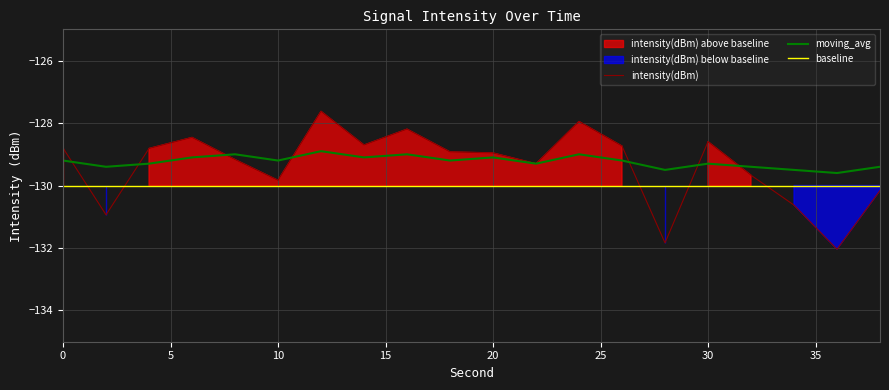

Reading left to right, extract all data points from this chart.

intensity(dBm): -128.8	-130.9	-128.8	-128.5	-129.2	-129.8	-127.6	-128.7	-128.2	-128.9	-129.0	-129.3	-128.0	-128.7	-131.8	-128.6	-129.7	-130.6	-132.0	-130.2
moving_avg: -129.2	-129.4	-129.3	-129.1	-129.0	-129.2	-128.9	-129.1	-129.0	-129.2	-129.1	-129.3	-129.0	-129.2	-129.5	-129.3	-129.4	-129.5	-129.6	-129.4
baseline: -130.0	-130.0	-130.0	-130.0	-130.0	-130.0	-130.0	-130.0	-130.0	-130.0	-130.0	-130.0	-130.0	-130.0	-130.0	-130.0	-130.0	-130.0	-130.0	-130.0